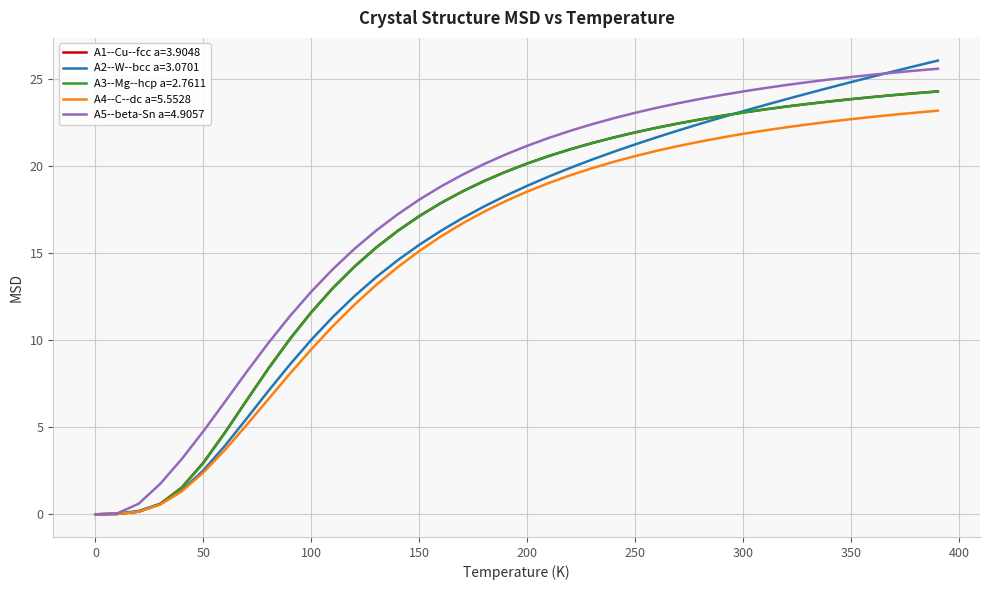

What is the highest value of the A1--Cu--fcc a=3.9048 series?

24.3